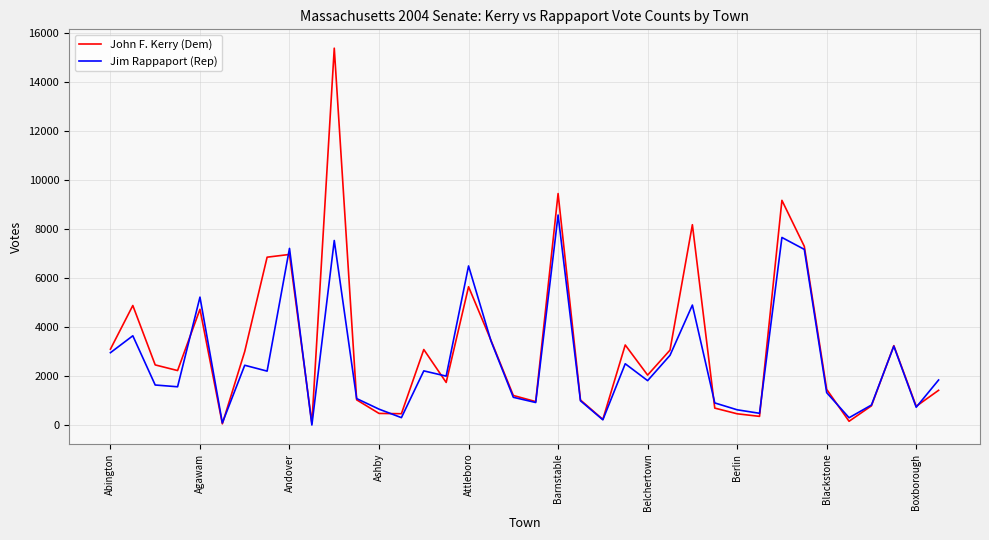

How many interior local valleys does the John F. Kerry (Dem) series have?

11